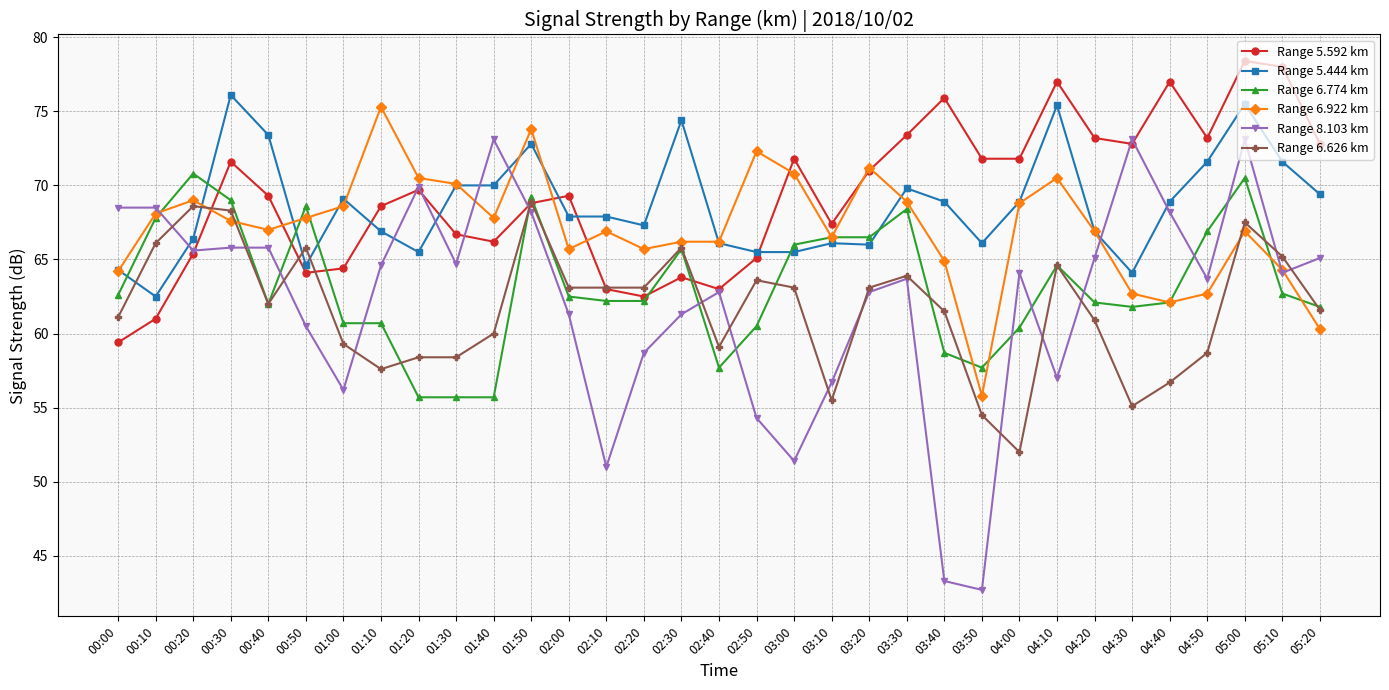

What is the sum of all Range 6.922 km values?

2216.1